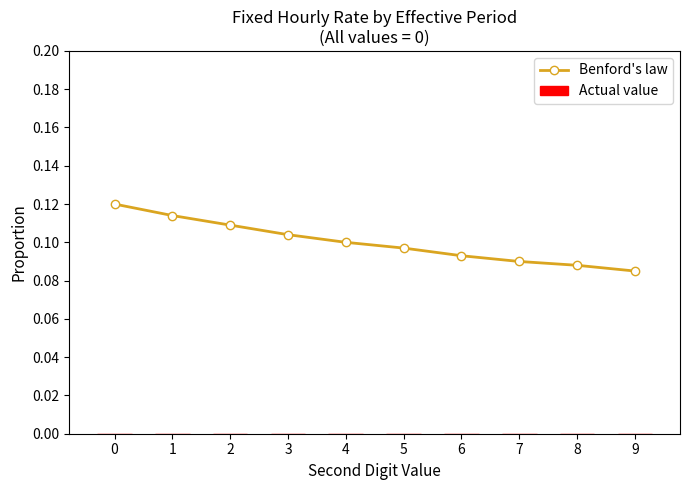

Count the values in the range 0 to 1.

10